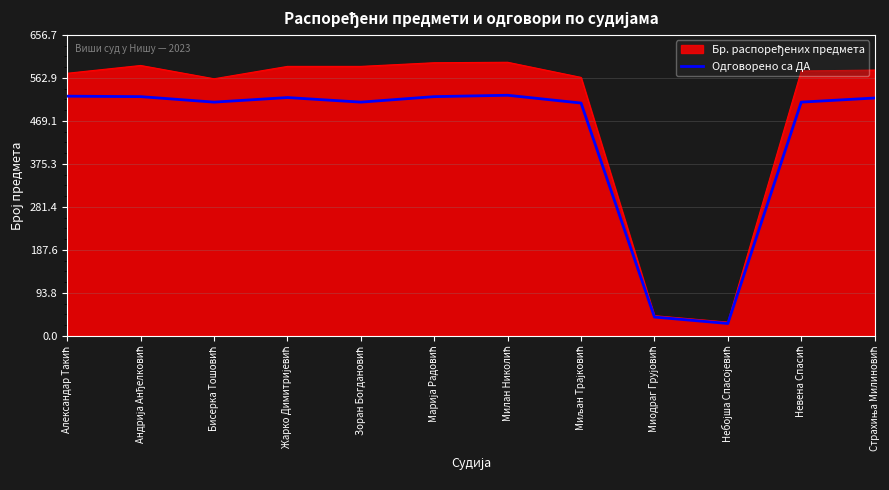

What is the minimum value for Одговорено са ДА?

27